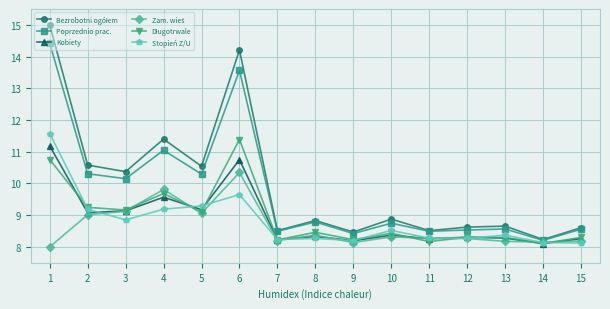

True or false: Poprzednio prac. has more than 2 points higher than both neighbors.

True